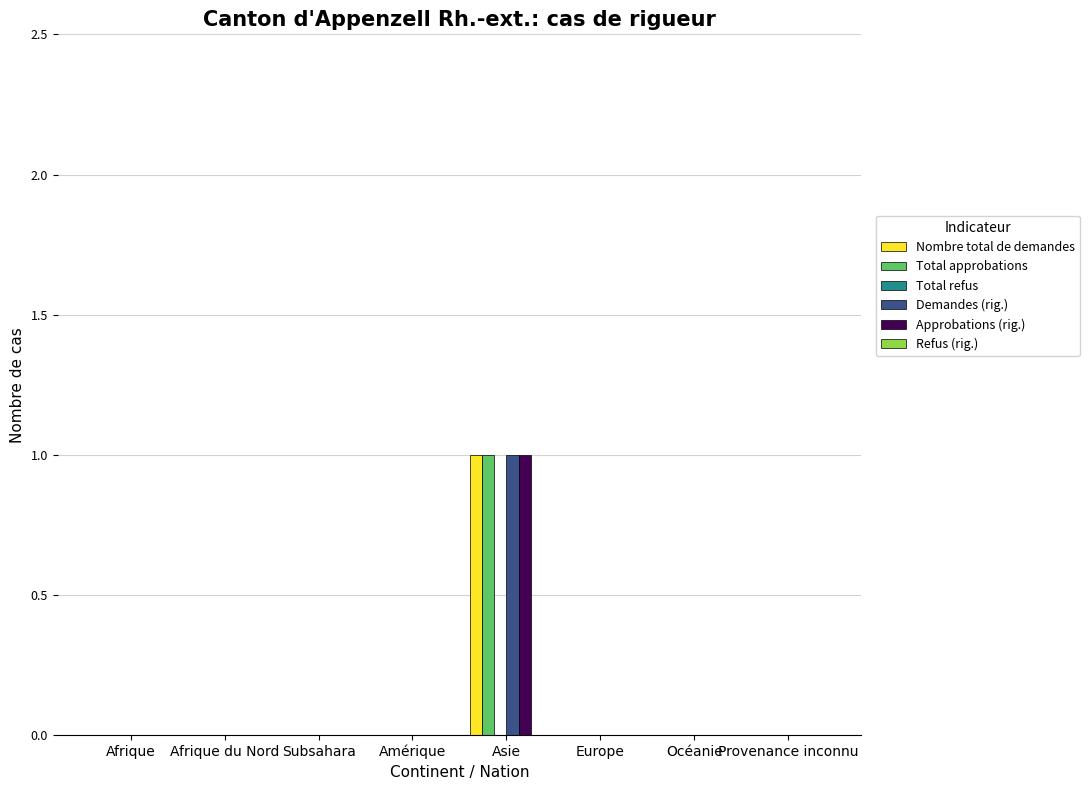

The Approbations (rig.) series shows 1 at Afrique. True or false?

False